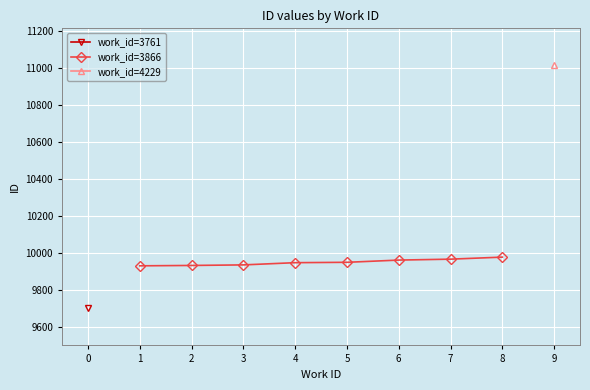

True or false: the data has more than 2 interior local peaks.

False